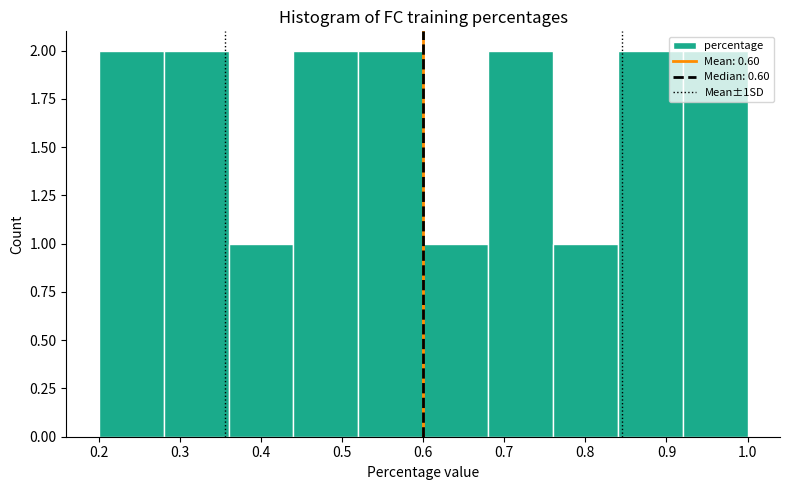

What is the height of the bar covering 0.92 to 1.00 on the x-axis? The values are not printed on the chart, so give them approximately, as read against the axis.

2